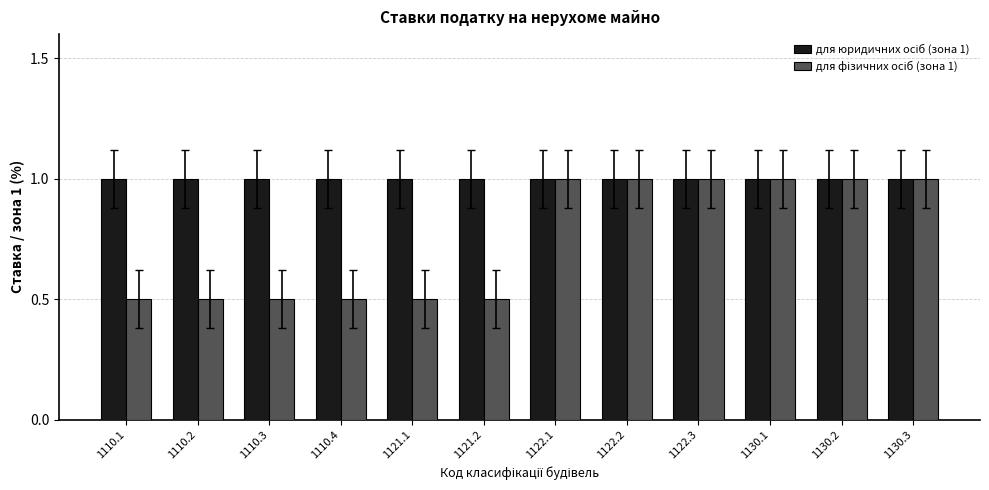

At how many categories does at least one series exceed 0?

12